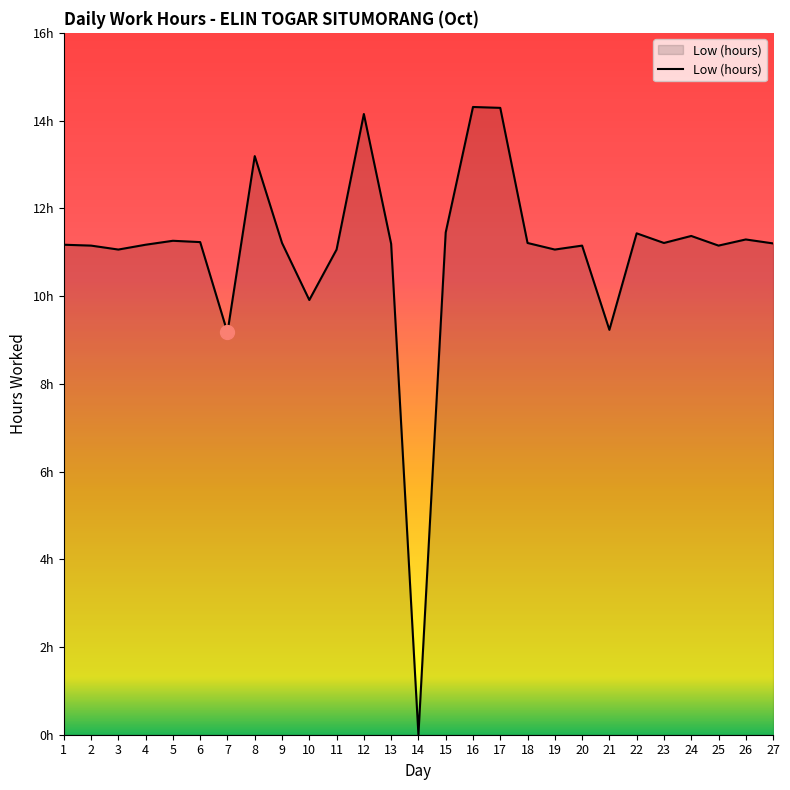

Does the chart have visible grid lines?

No